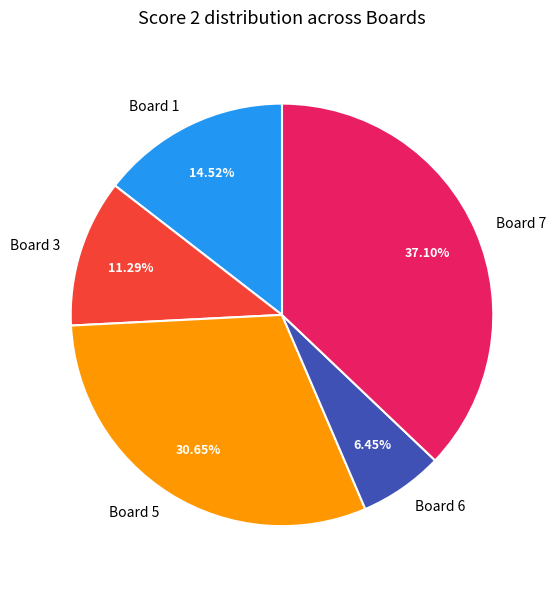

True or false: Board 1 accounts for 15% of the total.

True